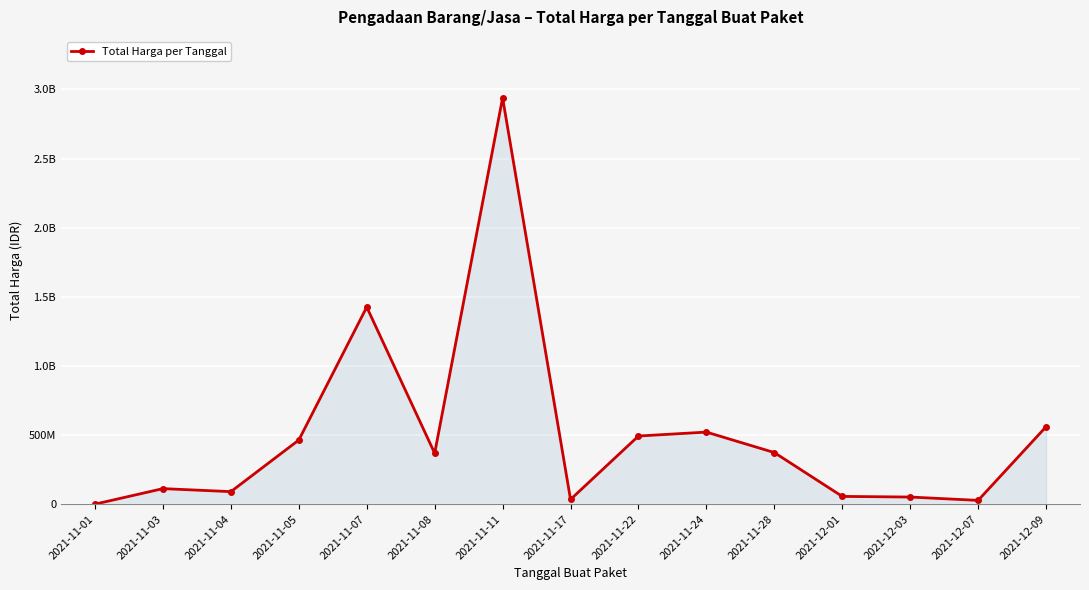

At which category does the chart reach its peak across all series?

2021-11-11